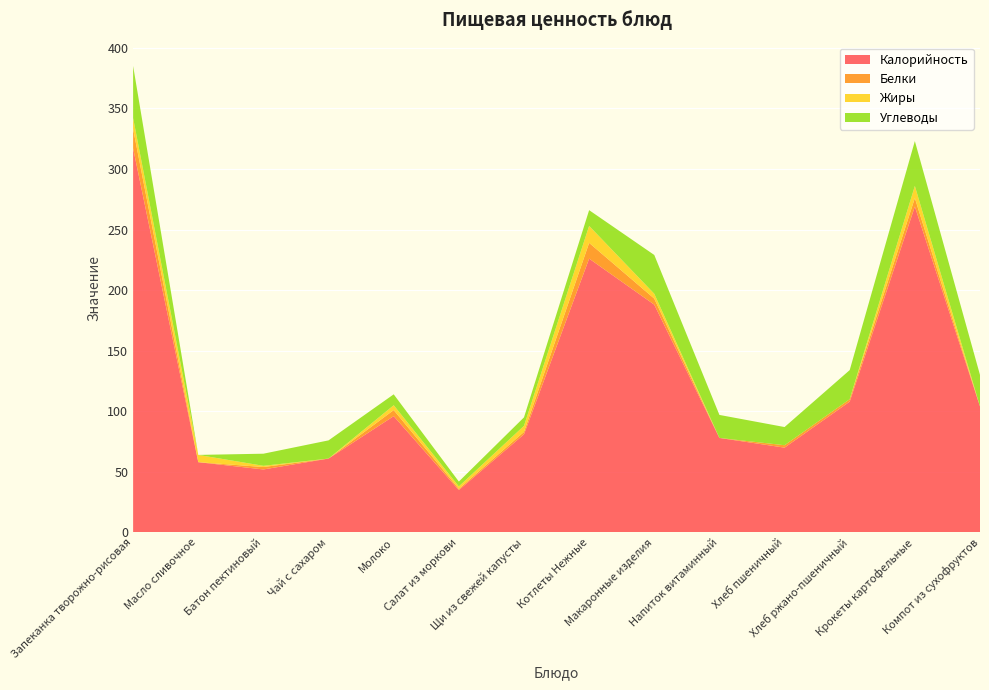

Reading right to left, extract all data points from this chart.

Калорийность: Компот из сухофруктов=104	Крокеты картофельные=269	Хлеб ржано-пшеничный=108	Хлеб пшеничный=70	Напиток витаминный=78	Макаронные изделия=188	Котлеты Нежные=226	Щи из свежей капусты=81	Салат из моркови=35	Молоко=96	Чай с сахаром=61	Батон пектиновый=52	Масло сливочное=58	Запеканка творожно-рисовая=317
Белки: Компот из сухофруктов=0	Крокеты картофельные=7	Хлеб ржано-пшеничный=2	Хлеб пшеничный=2	Напиток витаминный=0	Макаронные изделия=5	Котлеты Нежные=13	Щи из свежей капусты=2	Салат из моркови=1	Молоко=5	Чай с сахаром=0	Батон пектиновый=2	Масло сливочное=0	Запеканка творожно-рисовая=16
Жиры: Компот из сухофруктов=0	Крокеты картофельные=10	Хлеб ржано-пшеничный=0	Хлеб пшеничный=0	Напиток витаминный=0	Макаронные изделия=4	Котлеты Нежные=14	Щи из свежей капусты=5	Салат из моркови=2	Молоко=4	Чай с сахаром=0	Батон пектиновый=1	Масло сливочное=6	Запеканка творожно-рисовая=9
Углеводы: Компот из сухофруктов=26	Крокеты картофельные=37	Хлеб ржано-пшеничный=24	Хлеб пшеничный=15	Напиток витаминный=19	Макаронные изделия=32	Котлеты Нежные=13	Щи из свежей капусты=7	Салат из моркови=4	Молоко=9	Чай с сахаром=15	Батон пектиновый=10	Масло сливочное=0	Запеканка творожно-рисовая=43